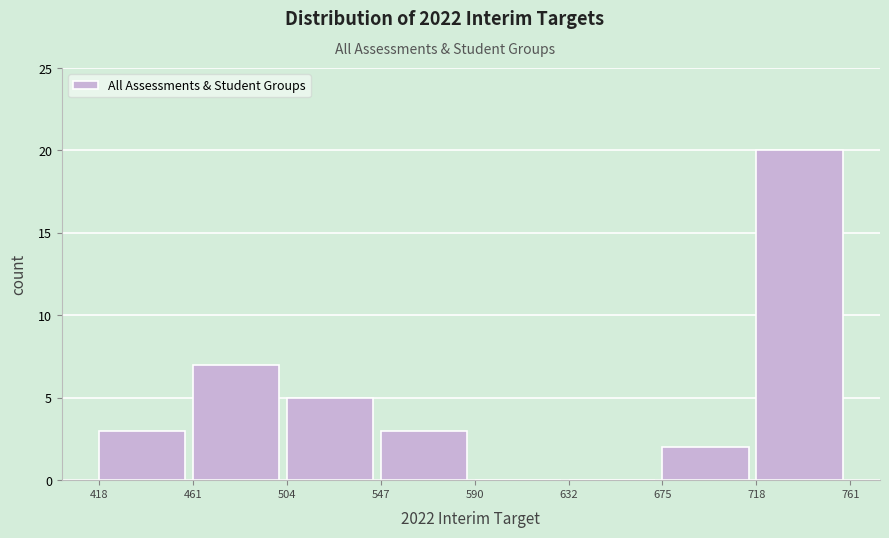

How tall is the bar that spans 504 to 547 on the x-axis? The values are not printed on the chart, so give them approximately, as read against the axis.

5